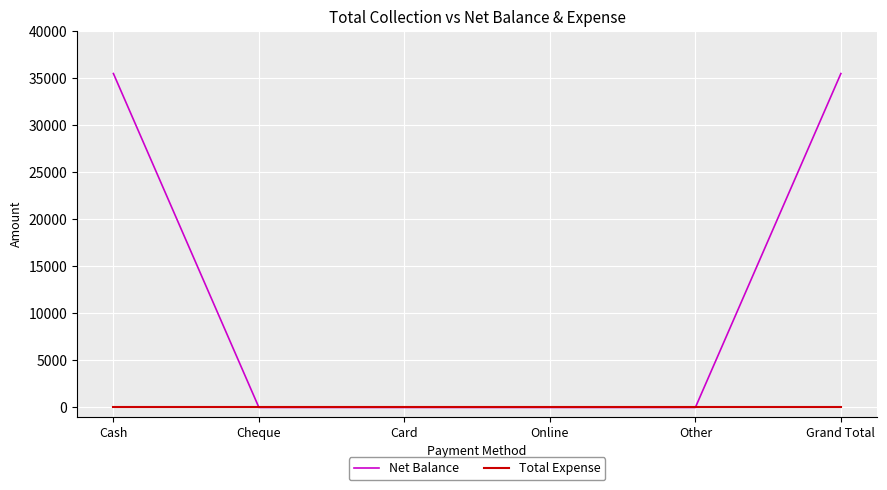

Reading left to right, transcribe all the data shown in this chart.

Net Balance: Cash=35500	Cheque=0	Card=0	Online=0	Other=0	Grand Total=35500
Total Expense: Cash=0	Cheque=0	Card=0	Online=0	Other=0	Grand Total=0